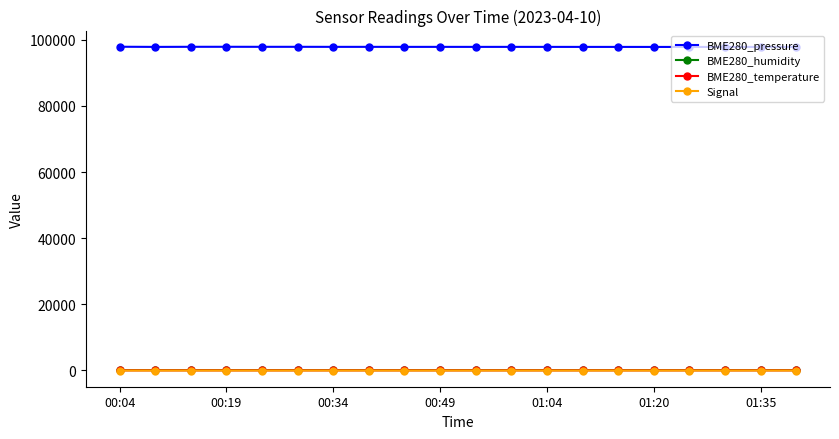

What is the value of the BME280_pressure point at the 17th from the left?

97854.7